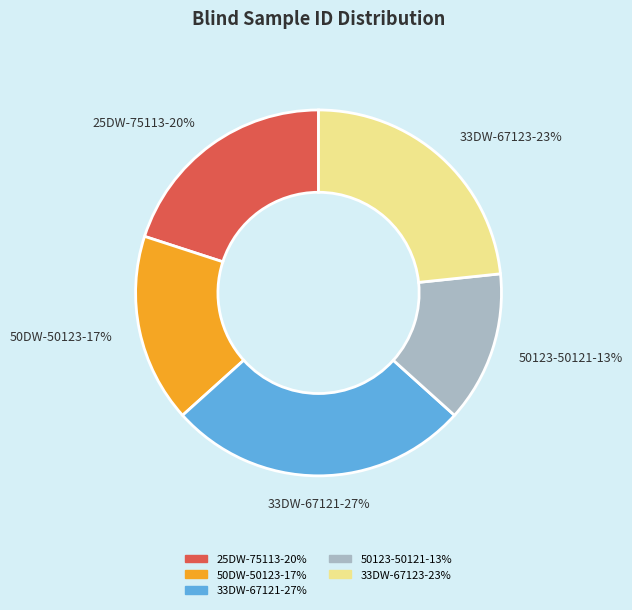

Combined, do 25DW-75113 and 50DW-50123 account for over 50%?

No